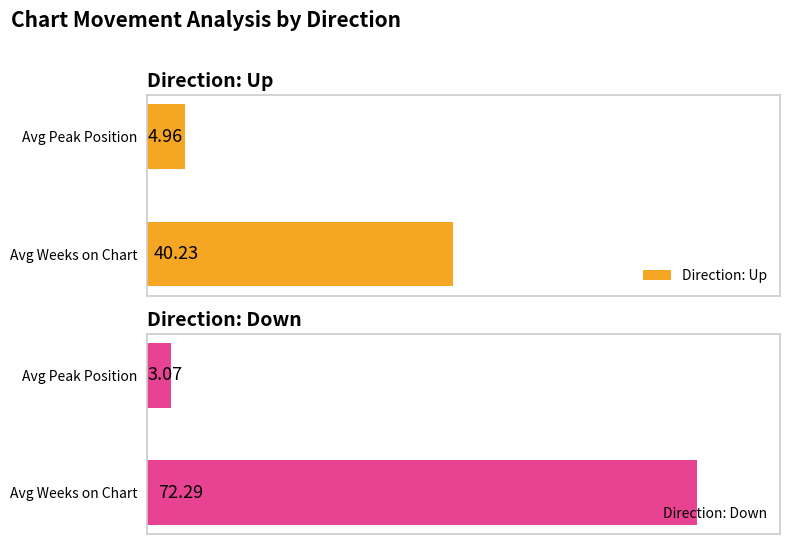

What is the value of the Direction: Down bar at the 2nd from the left?

3.1